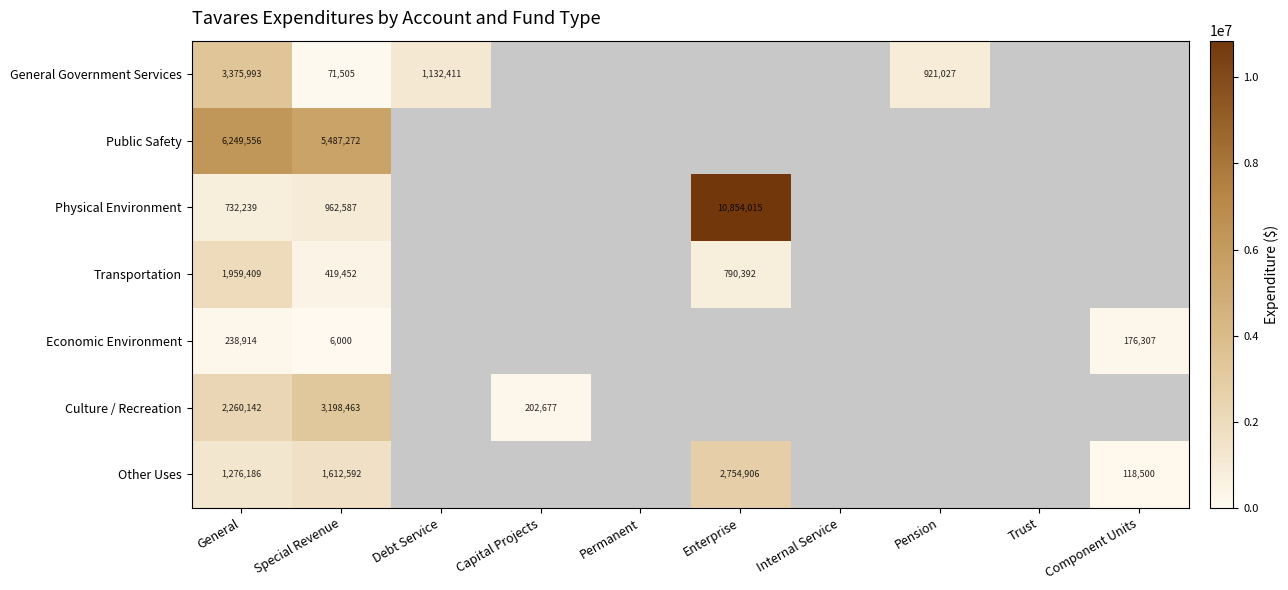

The Transportation series shows 278913 at Enterprise. True or false?

False